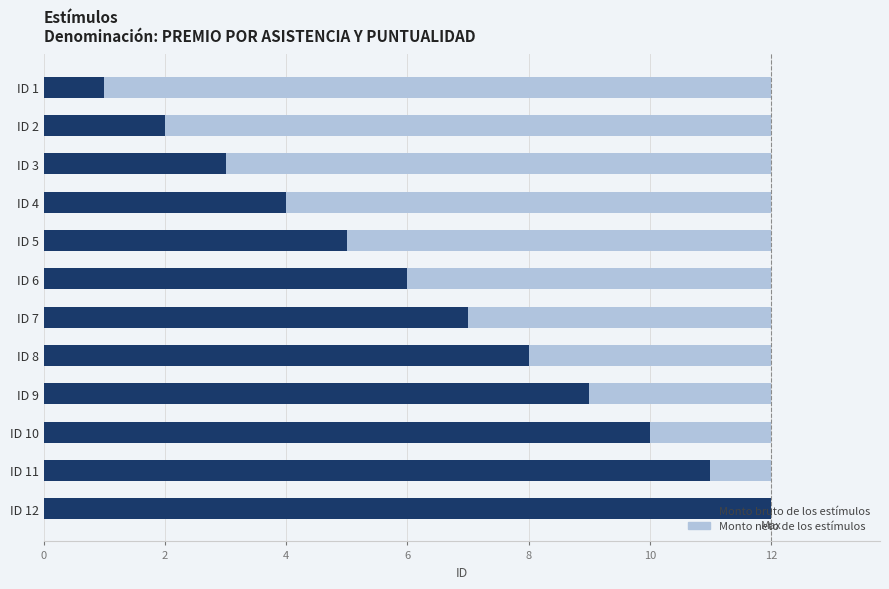

What is the highest value of the Monto bruto de los estímulos series?

12.0